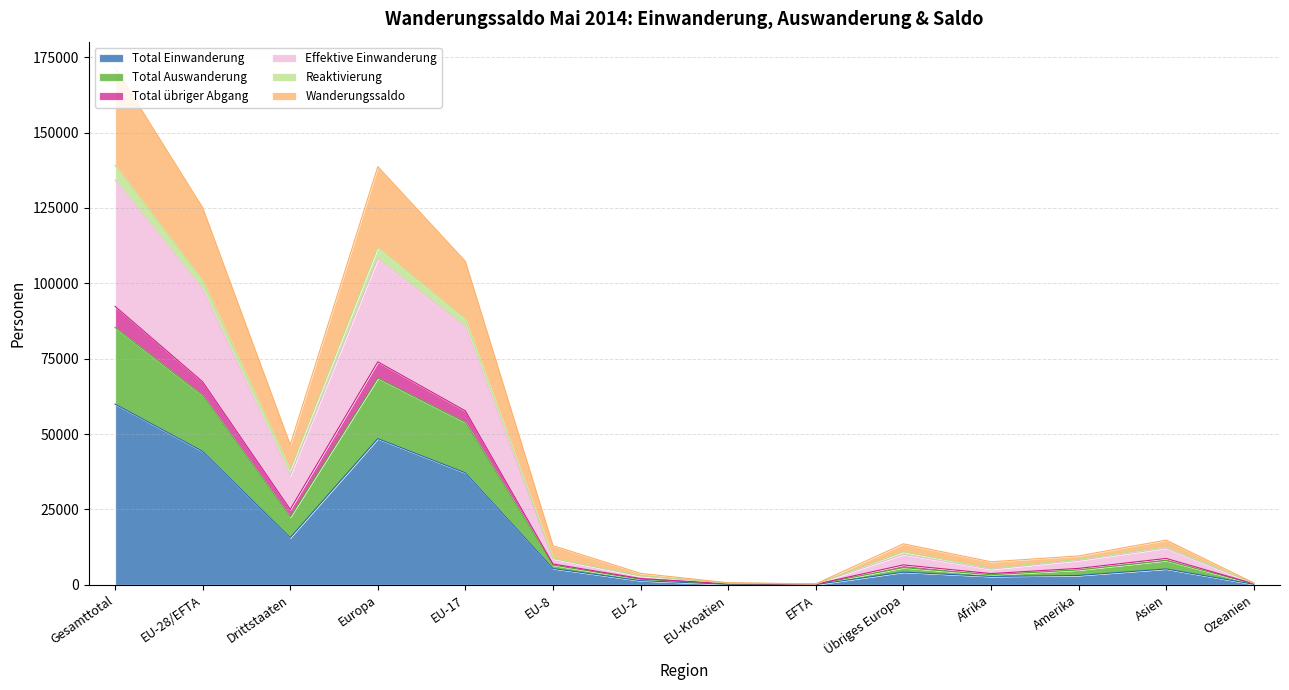

True or false: Wanderungssaldo and Reaktivierung cross at least once.

False